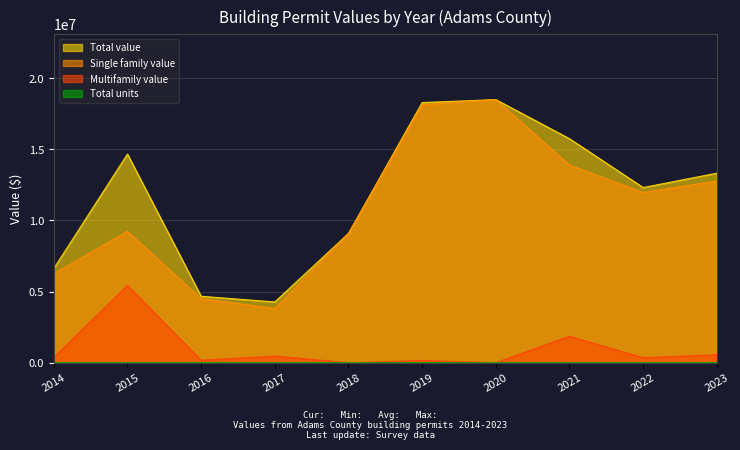

Where is the first local minimum for Single family value?

2017